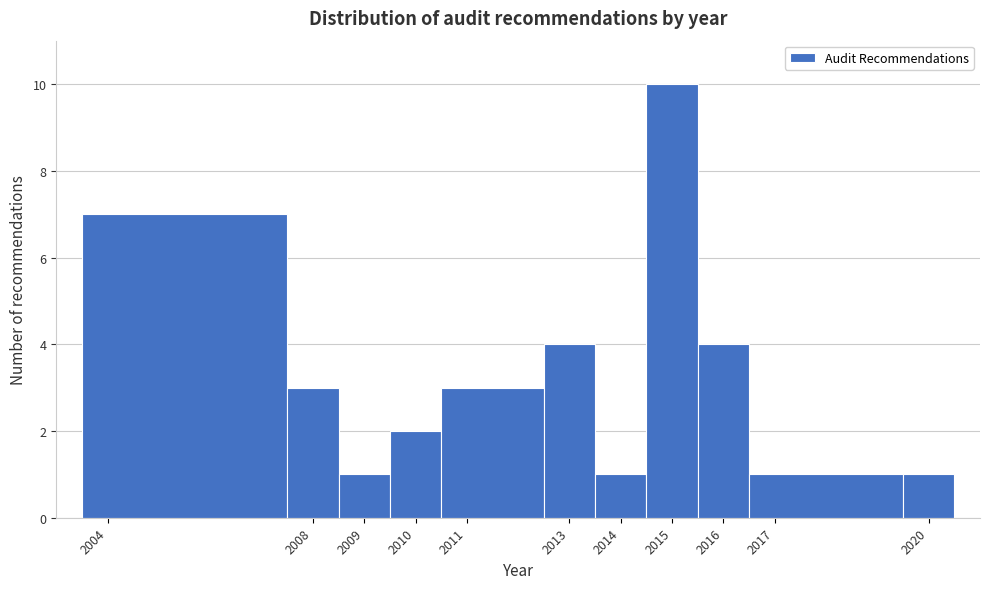

What is the height of the bar covering 2008.5 to 2009.5 on the x-axis? The values are not printed on the chart, so give them approximately, as read against the axis.

1